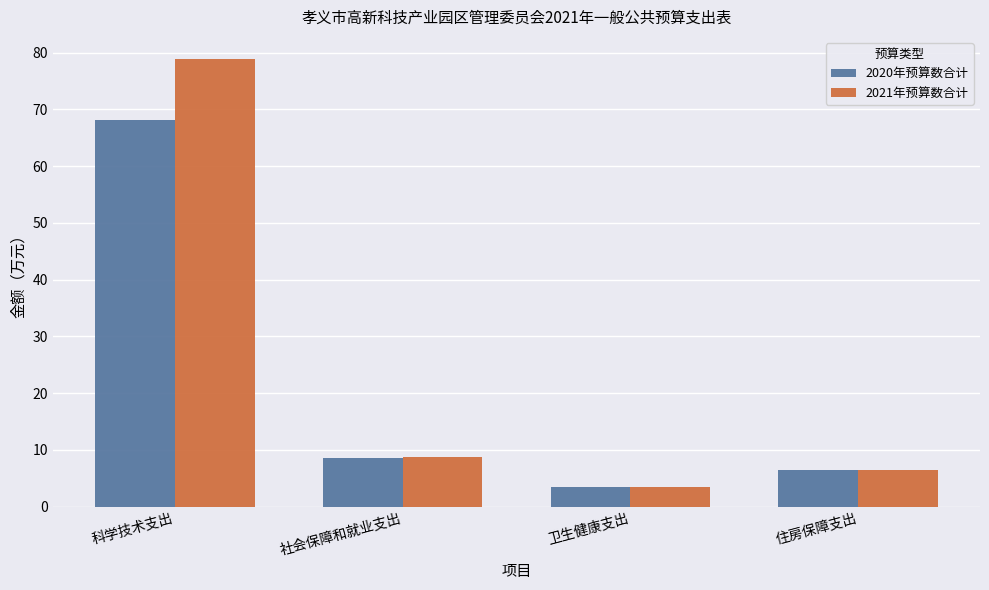

What is the average value of the 2021年预算数合计 series?

24.4